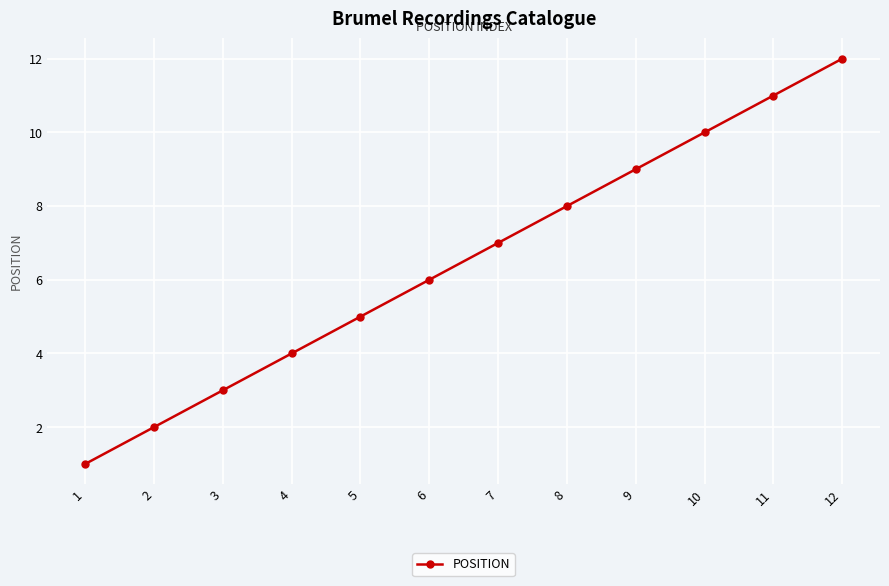

What is the maximum value shown in the chart?

12